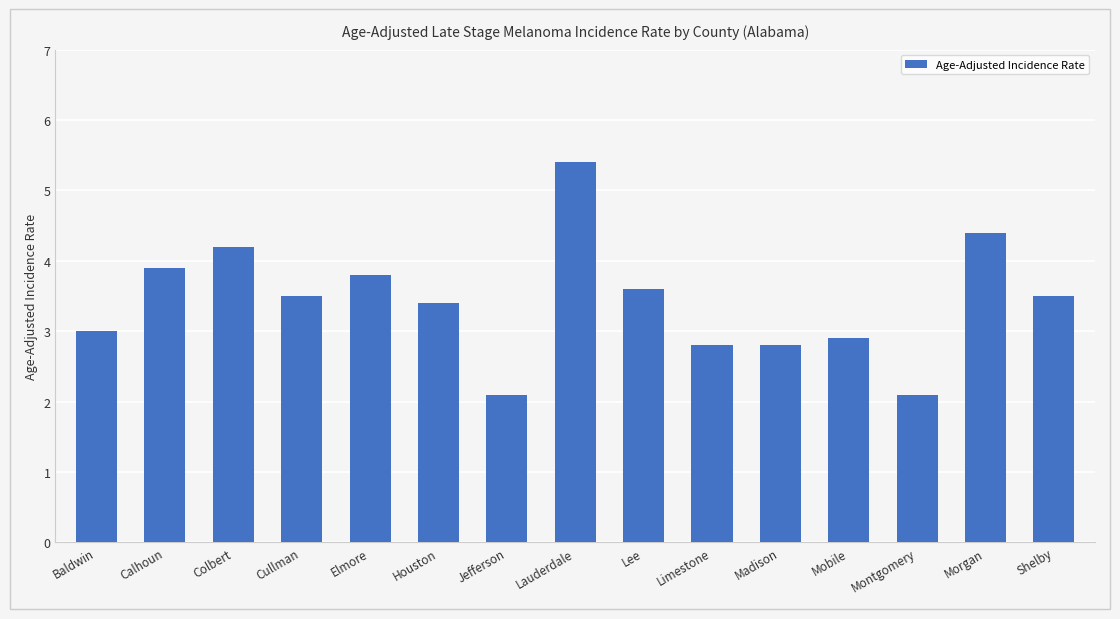

What is the approximate value at Calhoun?

3.9